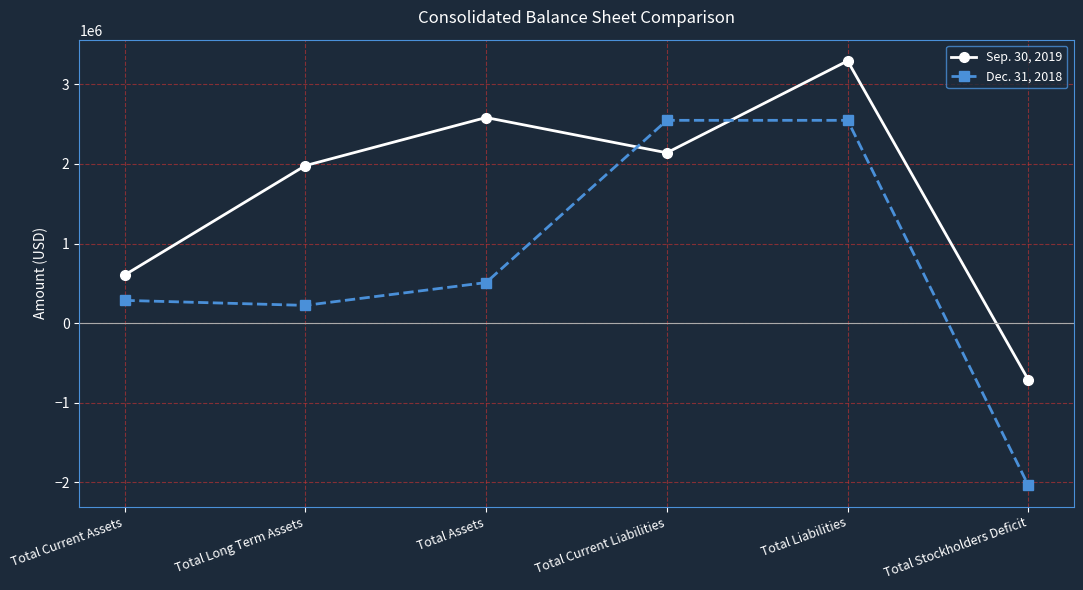

What is the average value of the Dec. 31, 2018 series?

679743